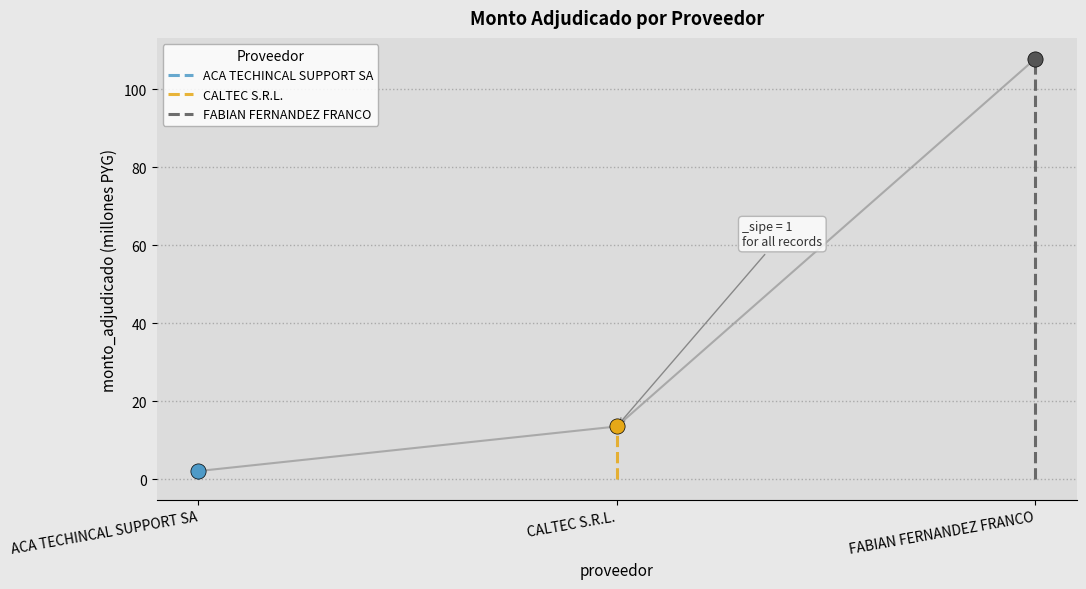

At how many categories does at least one series exceed 96?

1